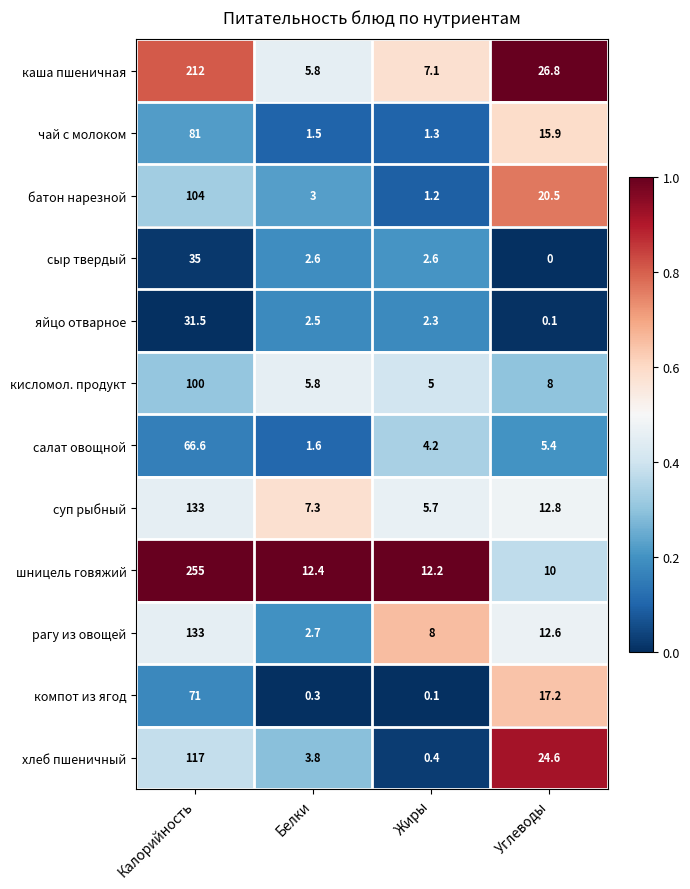

Which series changed the most between Калорийность and Углеводы?

шницель говяжий